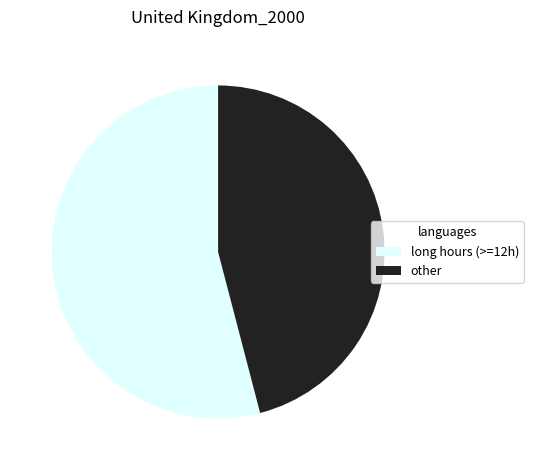

Do long hours (>=12h) and other together represent more than half of the pie?

Yes